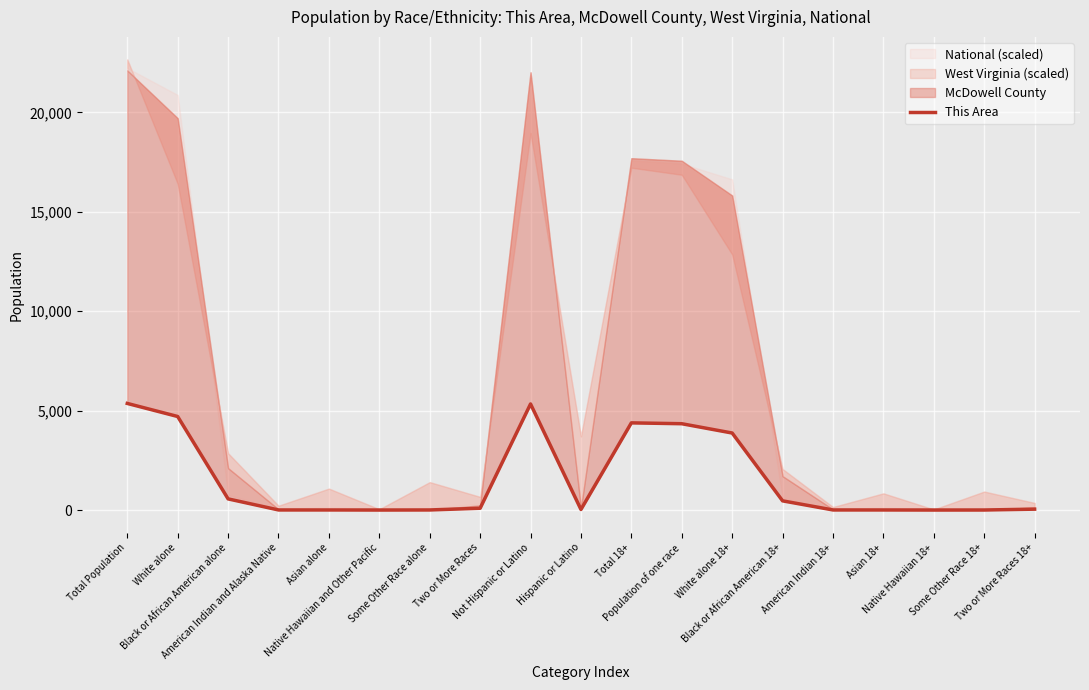

Where does the data first go above 43?

Total Population